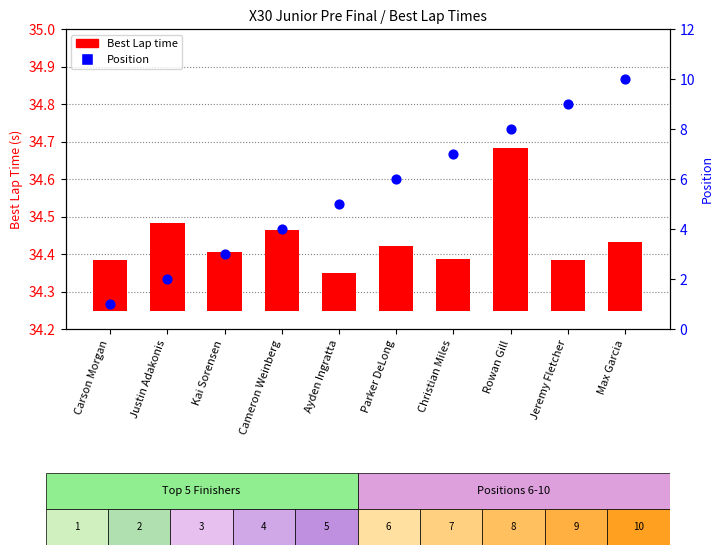

What are all the series names shown in the legend?

Best Lap time, Position